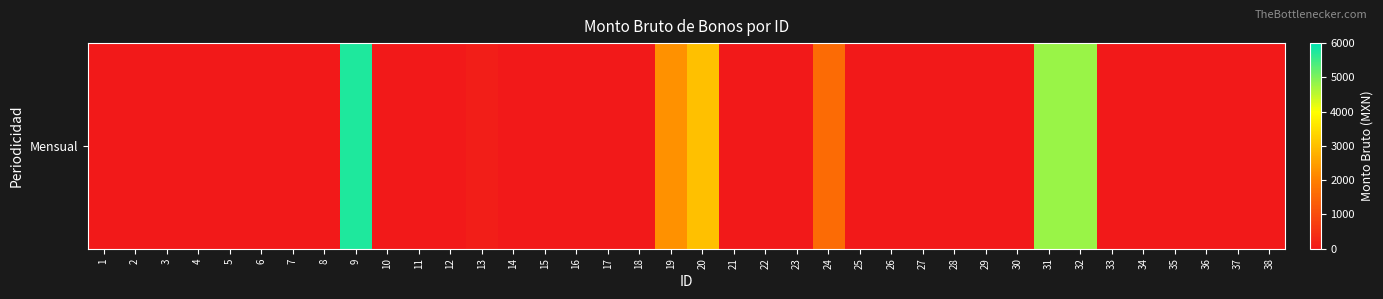

How many data points does each series have?

38